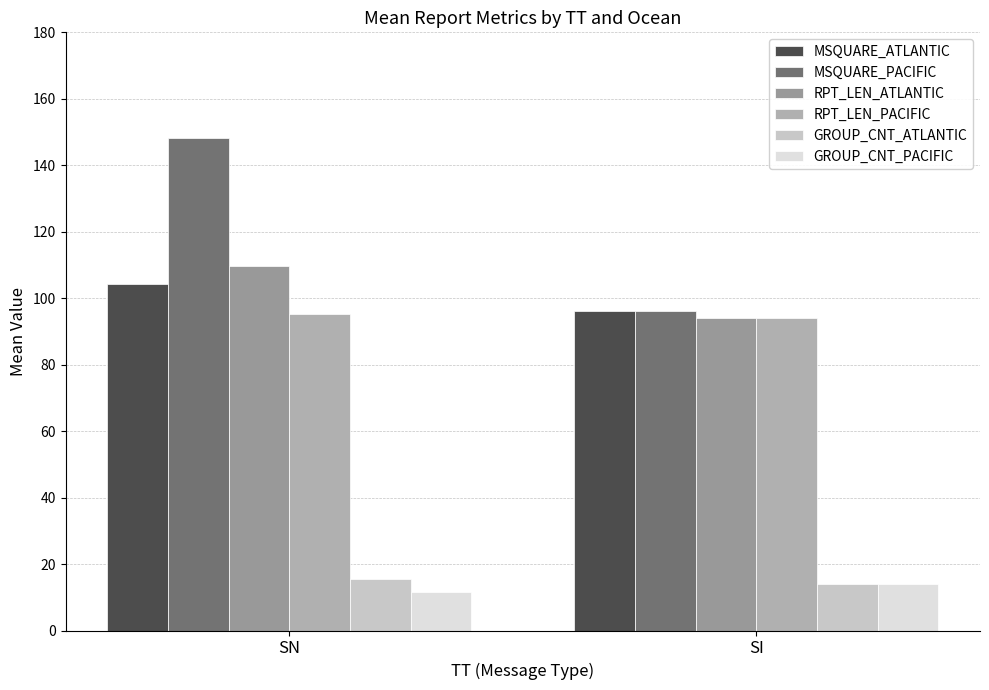

At how many categories does at least one series exceed 18?

2